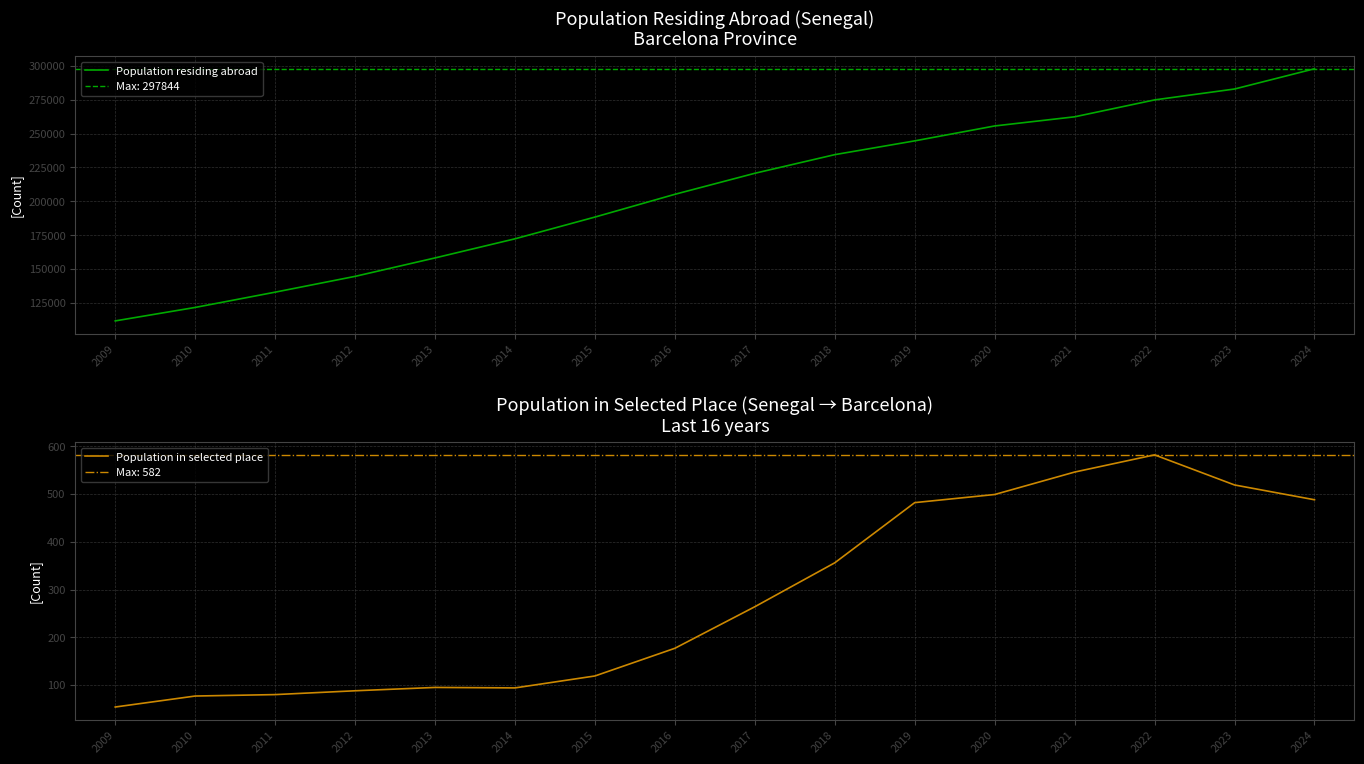

Rank the categories by Population in selected place value from highest to lowest.

2022, 2021, 2023, 2020, 2024, 2019, 2018, 2017, 2016, 2015, 2013, 2014, 2012, 2011, 2010, 2009